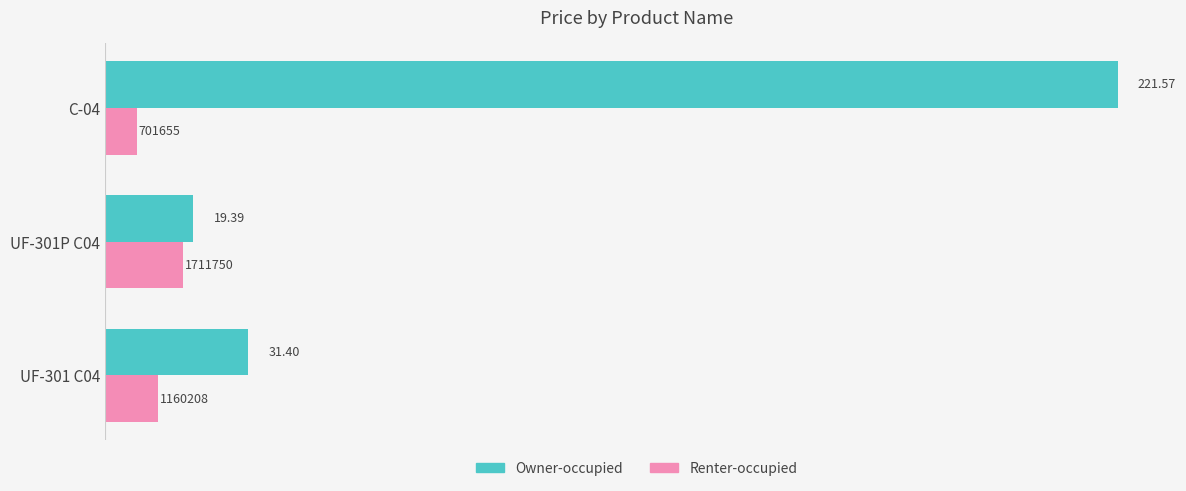

What are all the series names shown in the legend?

Owner-occupied, Renter-occupied